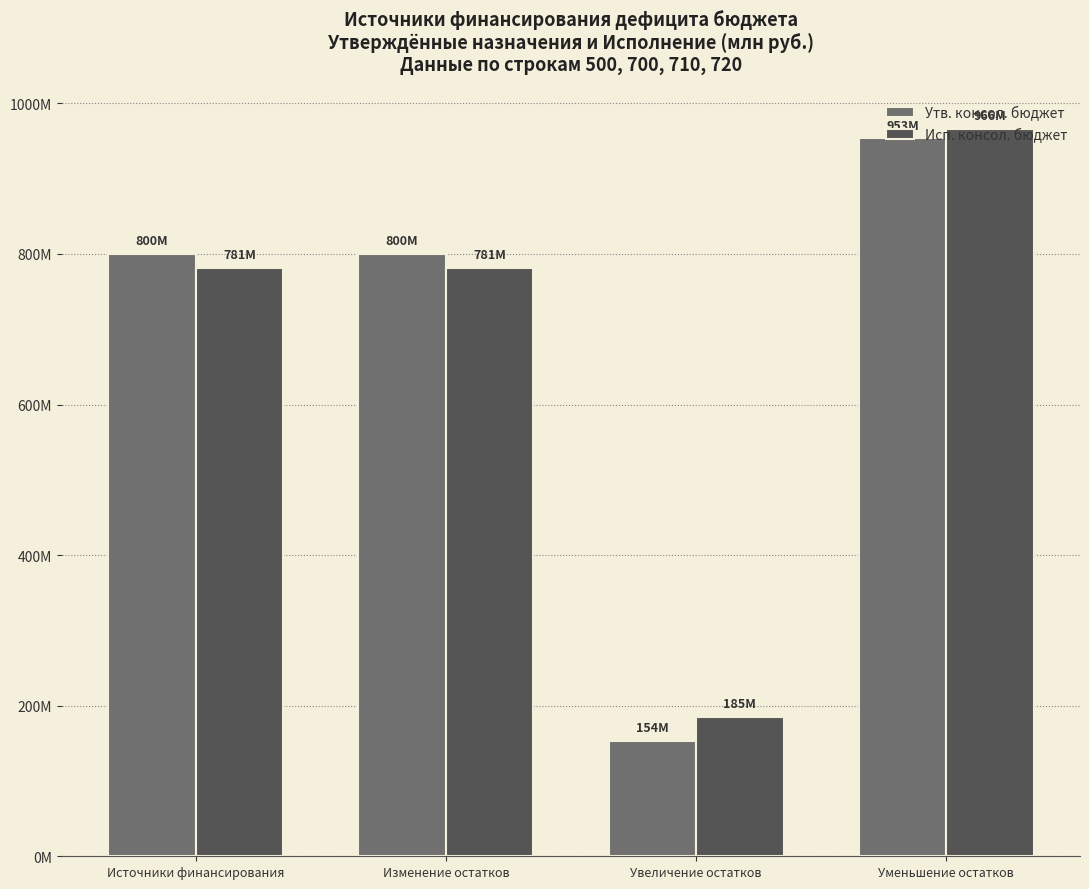

What position from the left is Увеличение остатков?

3